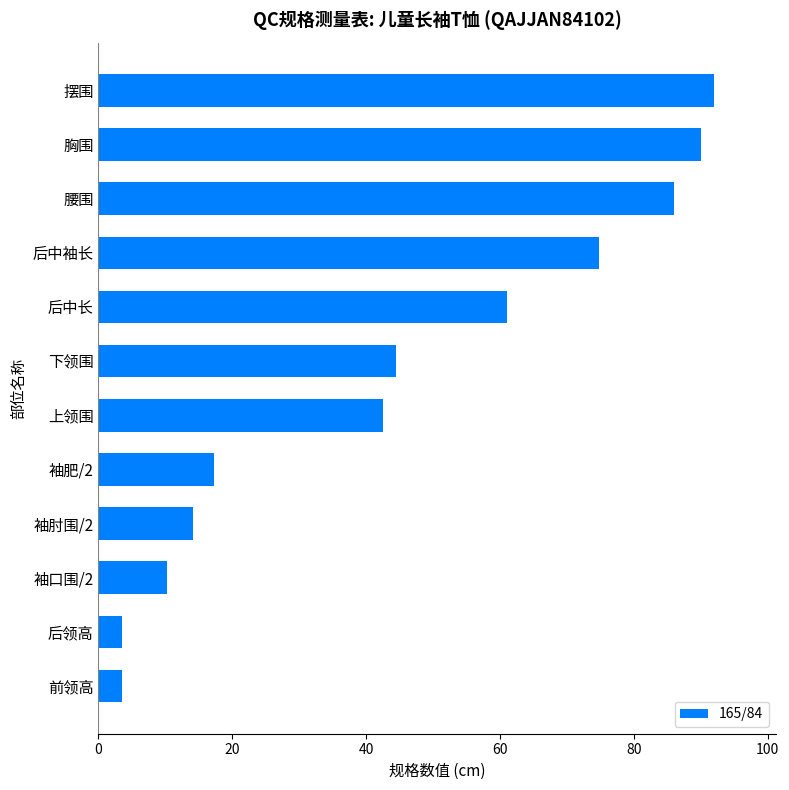

Count the number of categories in the chart.

12